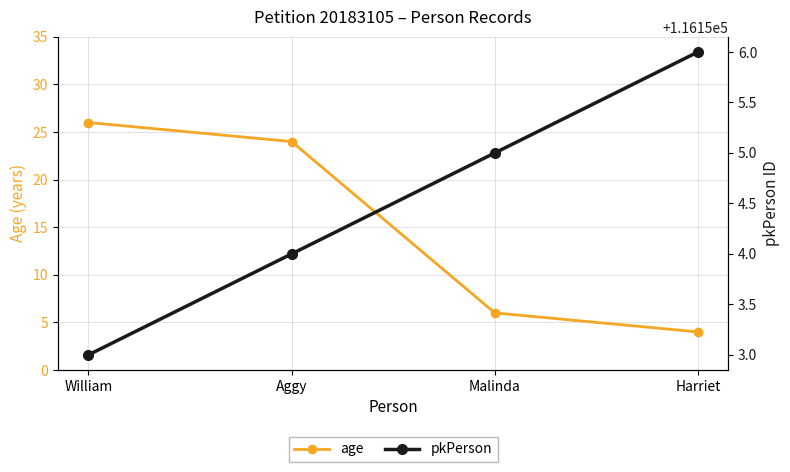

Which has a higher value, Malinda or Aggy?

Aggy